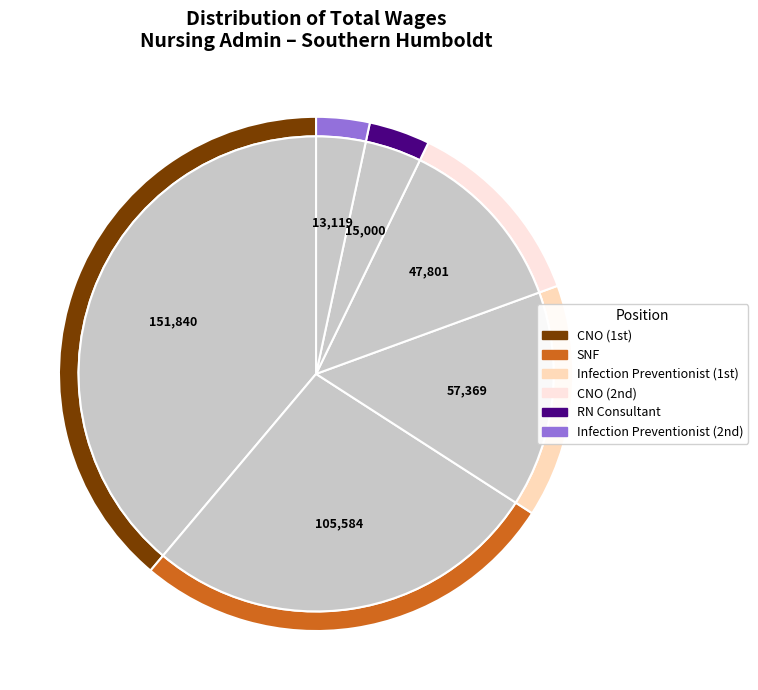

Combined, what portion of the pie is SNF and RN Consultant?

30.9%